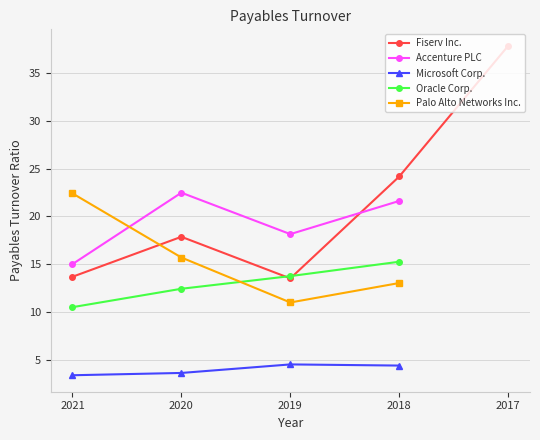

What is the difference between the maximum and minimum values in the Fiserv Inc. series?

24.3